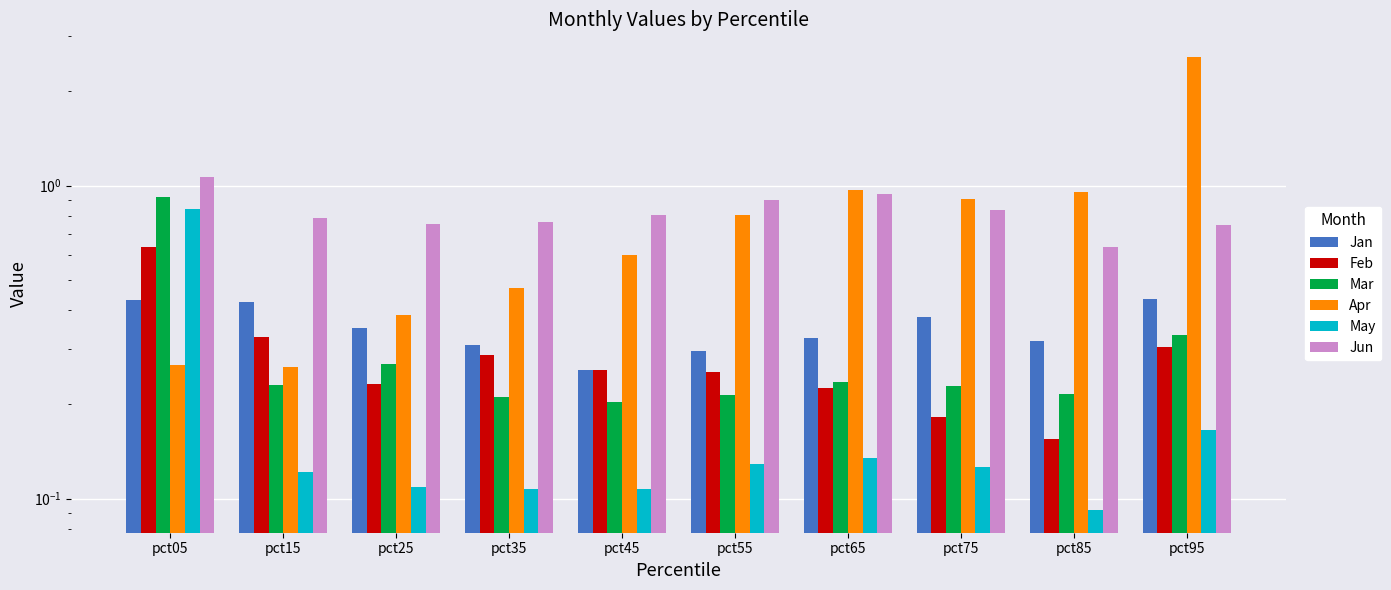

Are the bars grouped side by side (vs. stacked)?

Yes